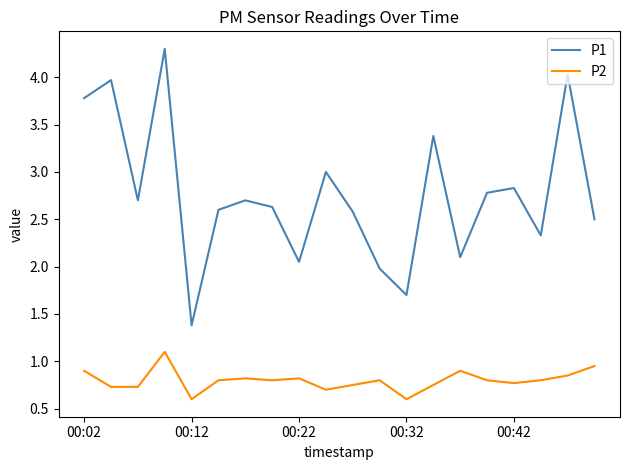

What is the highest value of the P2 series?

1.1